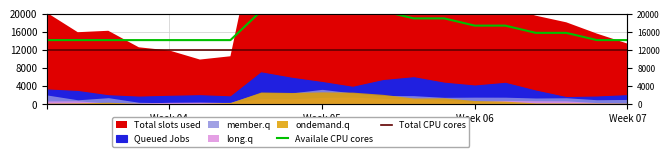

Between 8 and 14, which series saw the biggest shift?

Availale CPU cores